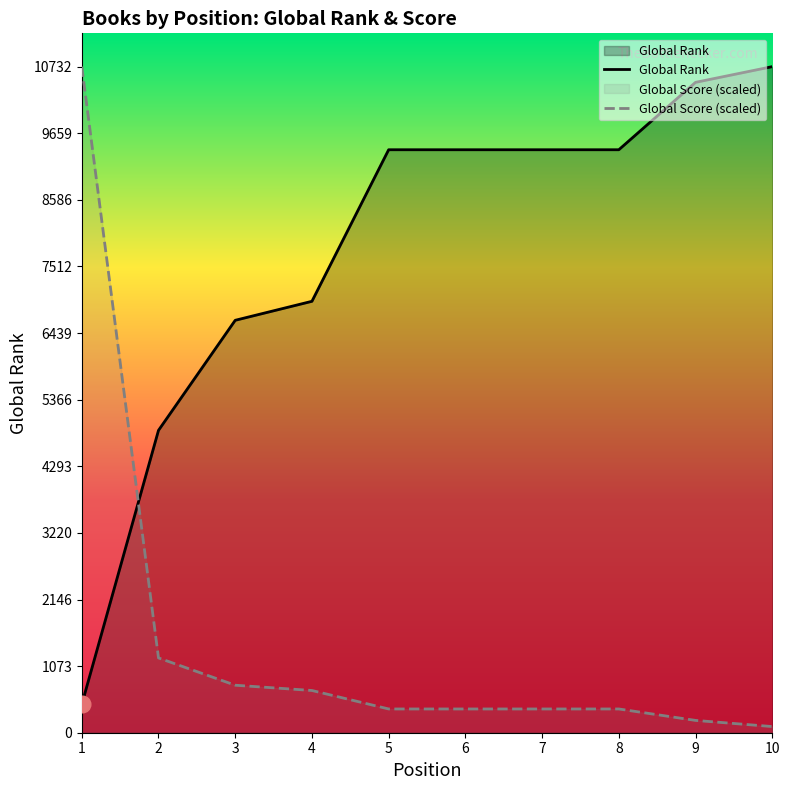

Reading right to left, extract all data points from this chart.

Global Rank: 10732.0	10479.0	9393.0	9393.0	9393.0	9393.0	6951.0	6645.0	4872.0	456.0
Global Score: 99.2	198.5	382.8	382.8	382.8	382.8	680.5	765.6	1205.0	10732.0